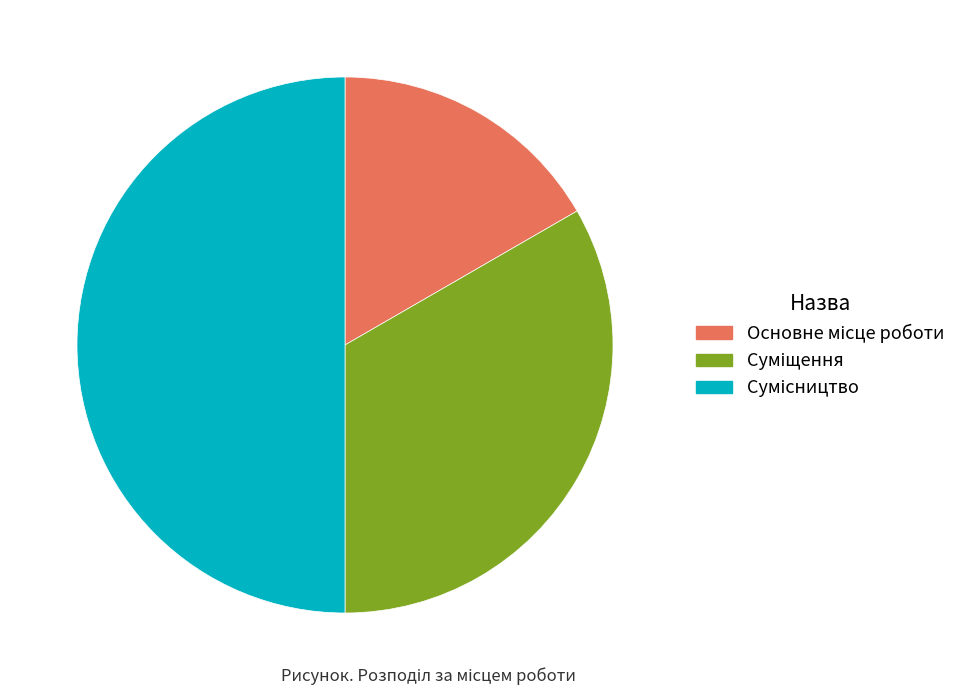

How many segments does this pie chart have?

3